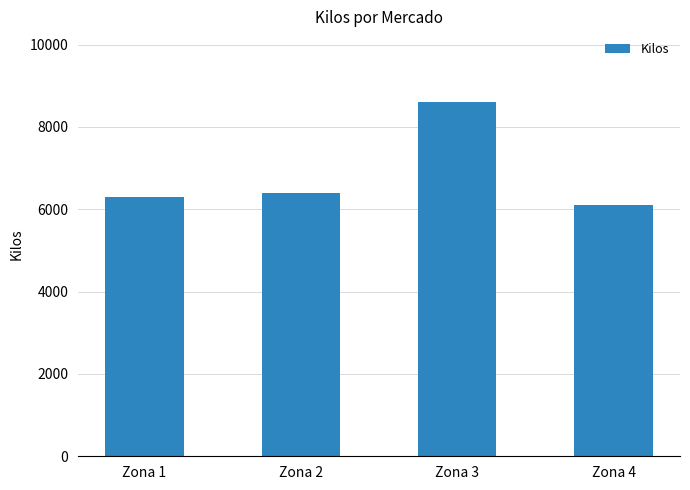

Reading left to right, list all the values displayed in this chart.

6300	6400	8600	6100